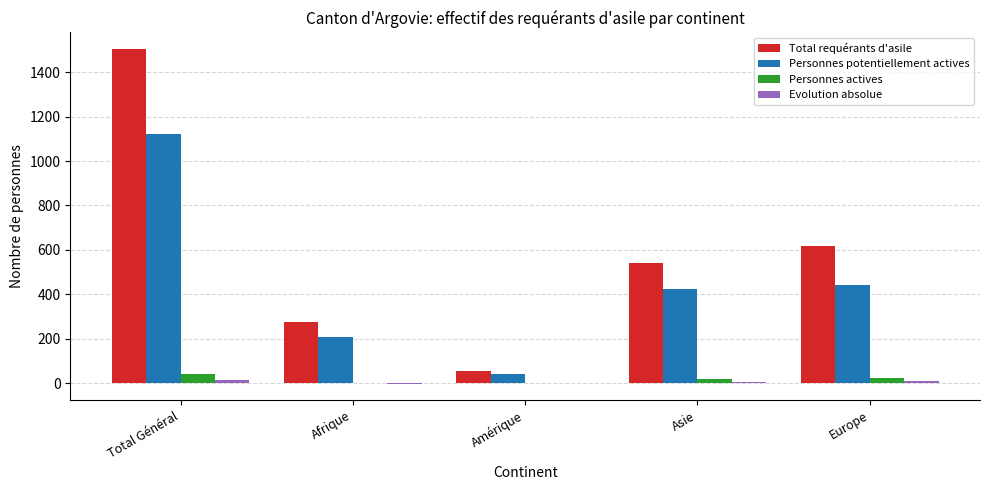

What is the spread (max minus min) of values at Total Général?

1491